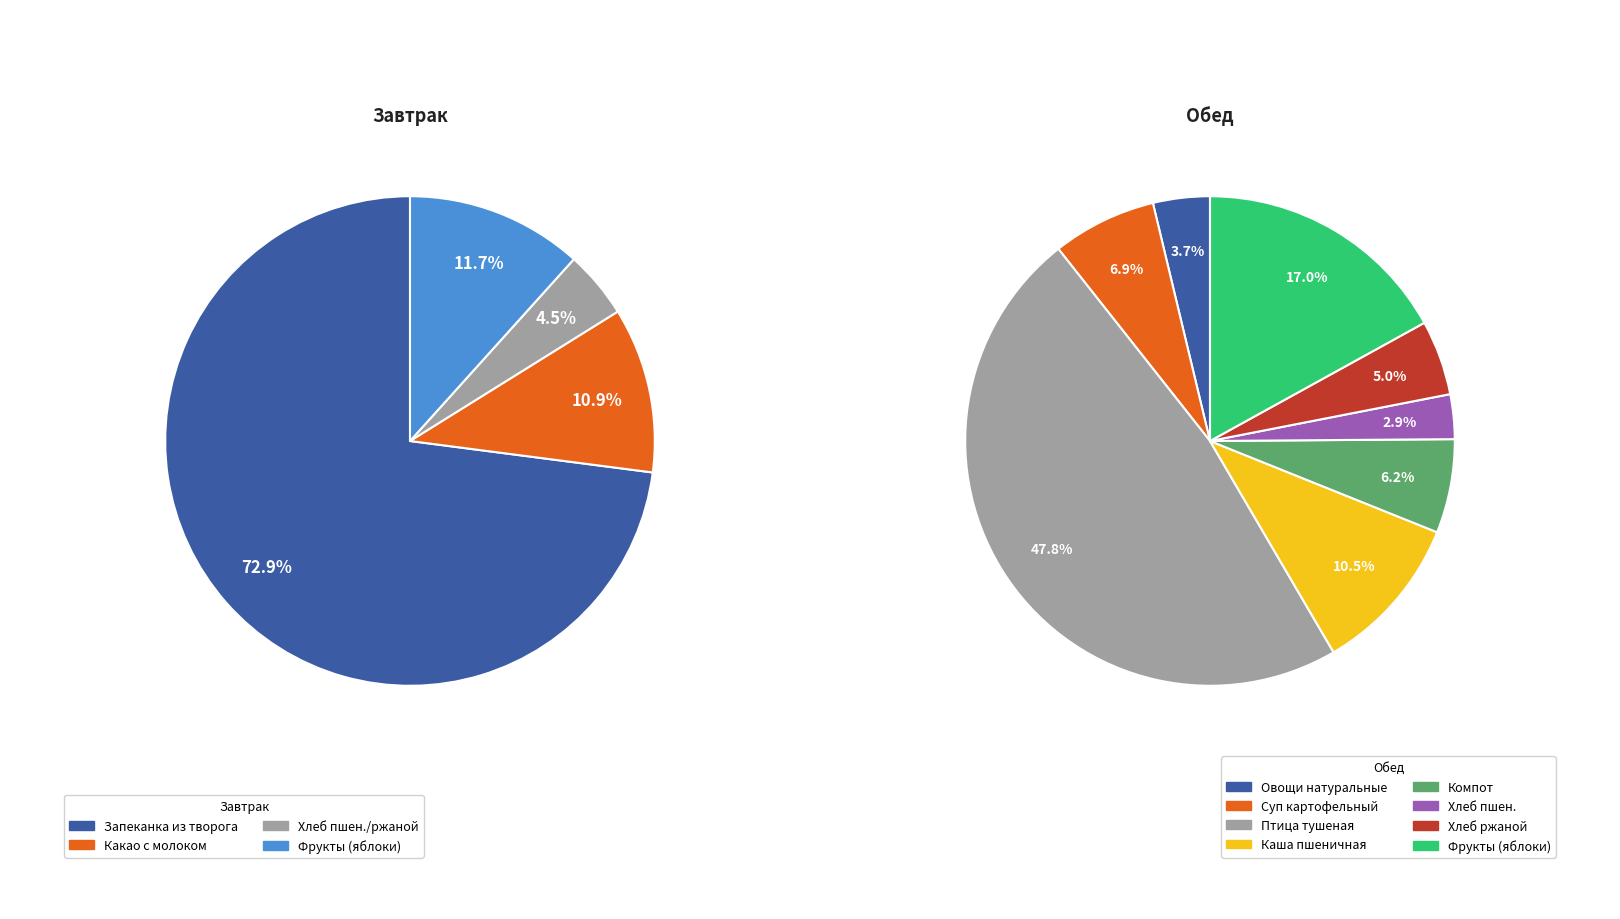

What is the change in value from Завтрак (гор.блюдо + гор.напиток + хлеб + фрукты) to Обед (закуска + 1 блюдо + 2 блюдо + гарнир + напиток + хлеб + фрукты)?

-38.5